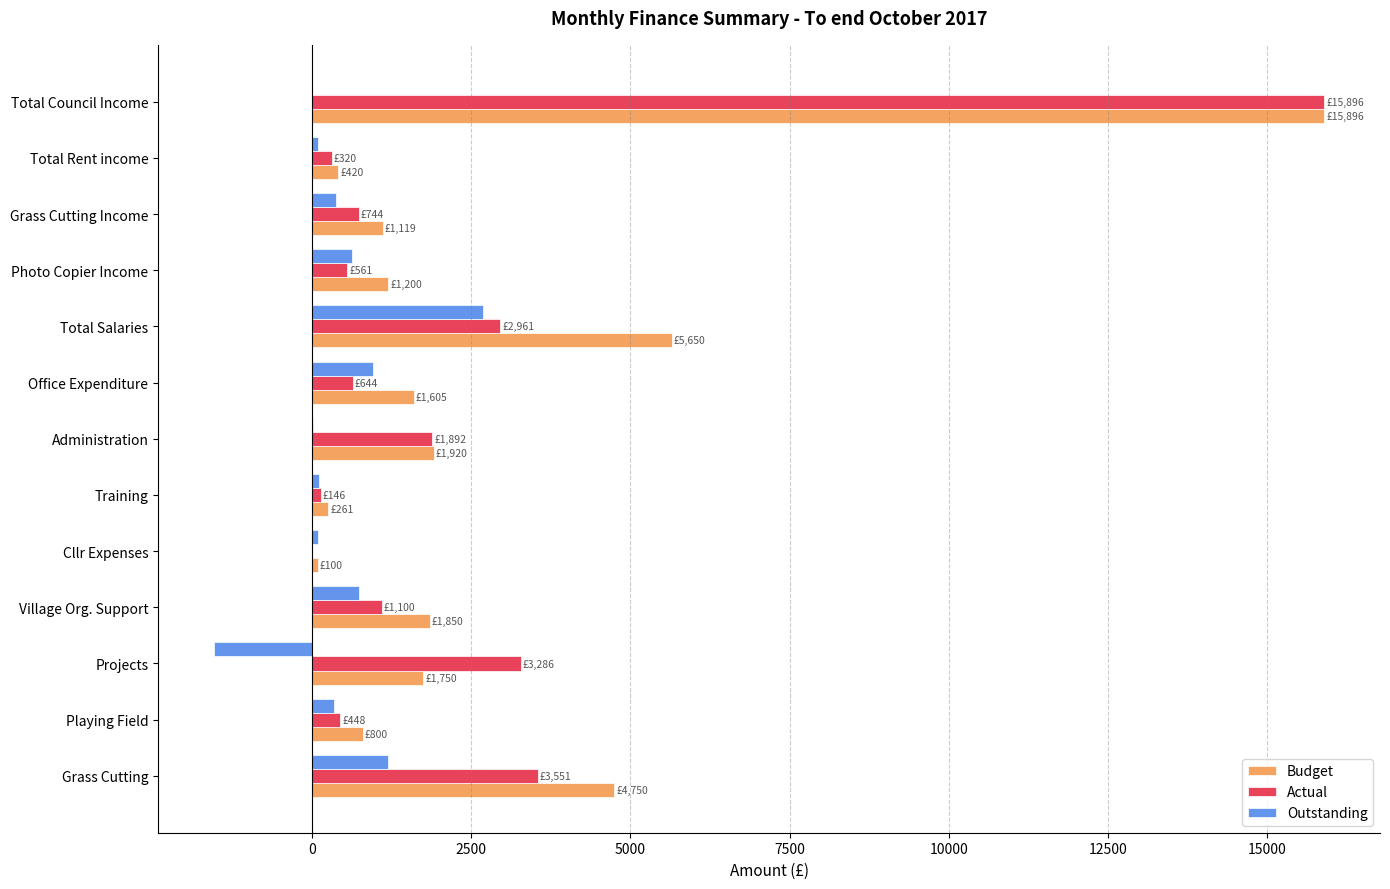

True or false: Actual has a value of 561.4 at Photo Copier Income.

True